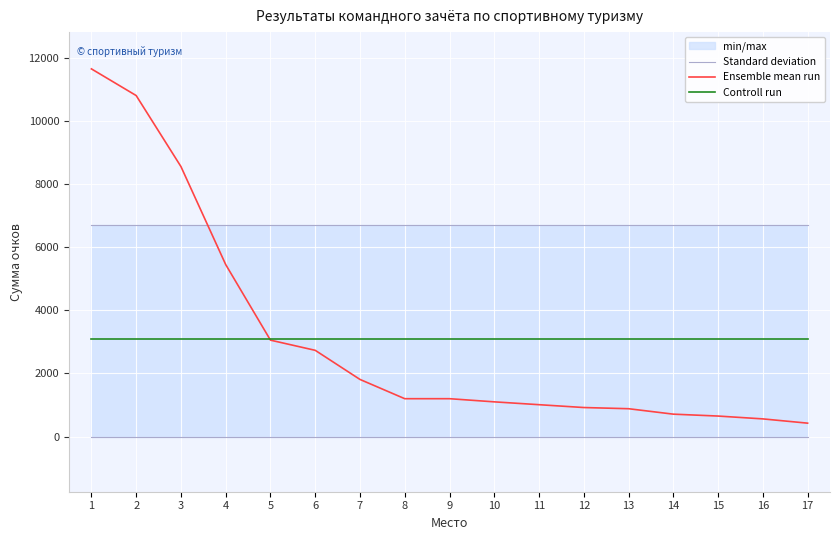

Reading left to right, extract all data points from this chart.

Standard deviation: 6699.3	6699.3	6699.3	6699.3	6699.3	6699.3	6699.3	6699.3	6699.3	6699.3	6699.3	6699.3	6699.3	6699.3	6699.3	6699.3	6699.3
Ensemble mean run: 11650.0	10805.0	8555.0	5450.0	3055.0	2732.5	1810.0	1200.0	1200.0	1100.0	1010.0	920.0	882.5	710.0	650.0	560.0	425.0
Controll run: 3100.9	3100.9	3100.9	3100.9	3100.9	3100.9	3100.9	3100.9	3100.9	3100.9	3100.9	3100.9	3100.9	3100.9	3100.9	3100.9	3100.9